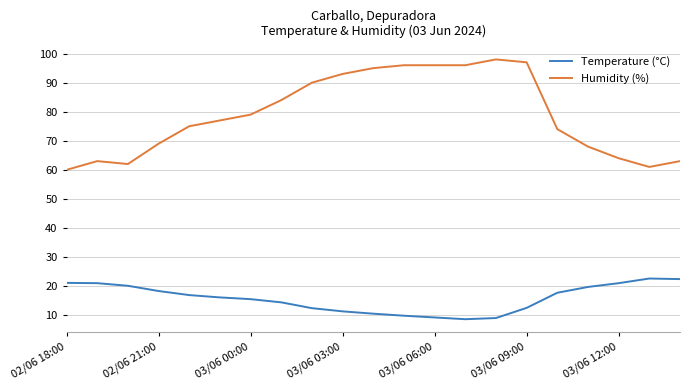

What is the lowest value of the Humidity (%) series?

60.0